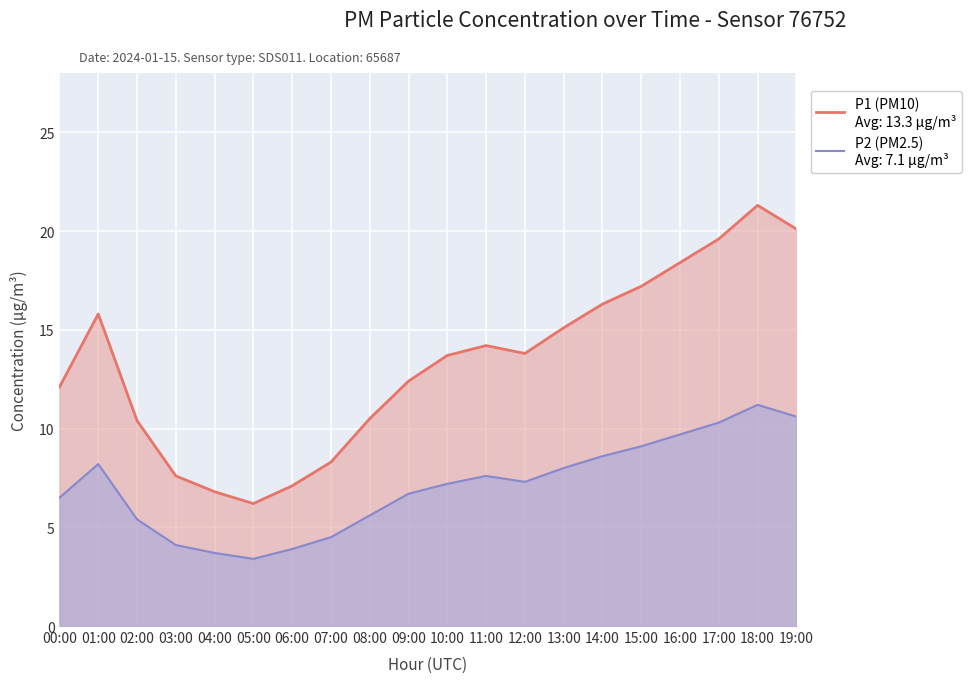

At which label does P1 (PM10) first exceed 13?

01:00